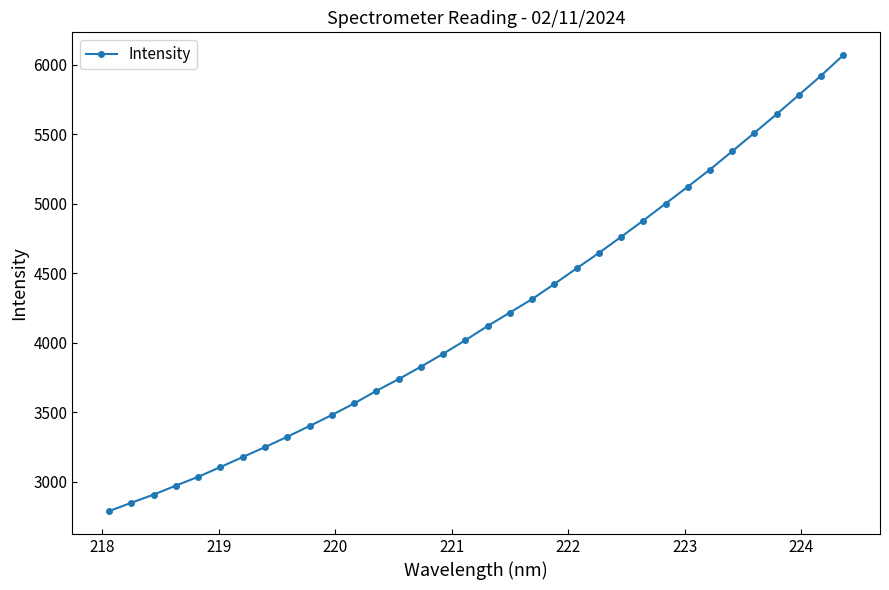

What is the greatest value displayed?

6067.4